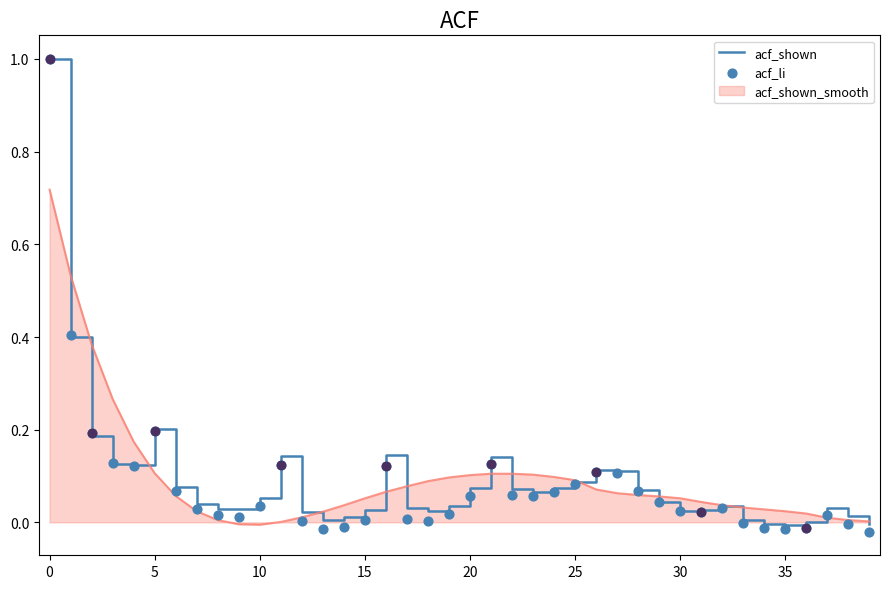

Which series has the largest total across all categories?

acf_shown